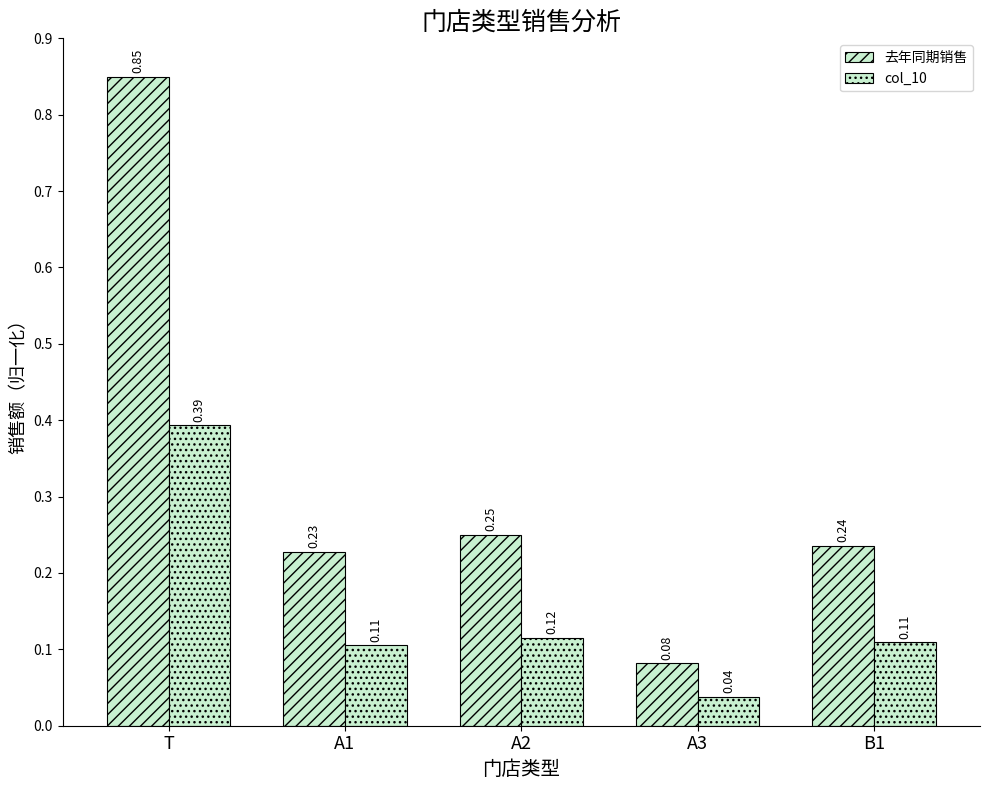

What is the sum of the 去年同期销售 values at B1 and A3?

0.3